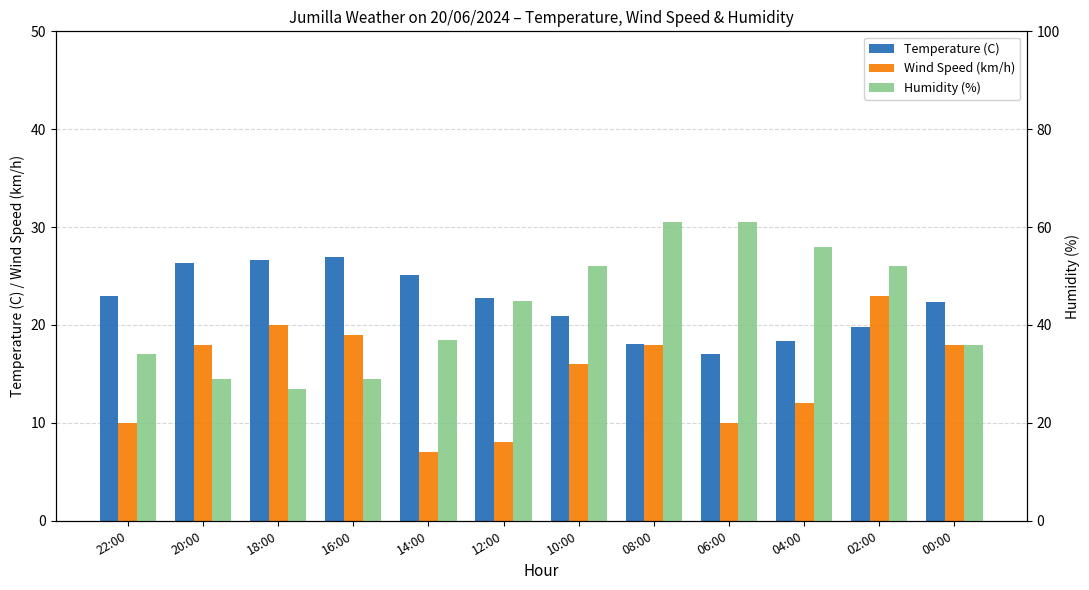

Reading left to right, extract all data points from this chart.

Temperature (C): 23.0	26.3	26.6	26.9	25.1	22.8	20.9	18.1	17.0	18.4	19.8	22.4
Wind Speed (km/h): 10.0	18.0	20.0	19.0	7.0	8.0	16.0	18.0	10.0	12.0	23.0	18.0
Humidity (%): 34.0	29.0	27.0	29.0	37.0	45.0	52.0	61.0	61.0	56.0	52.0	36.0